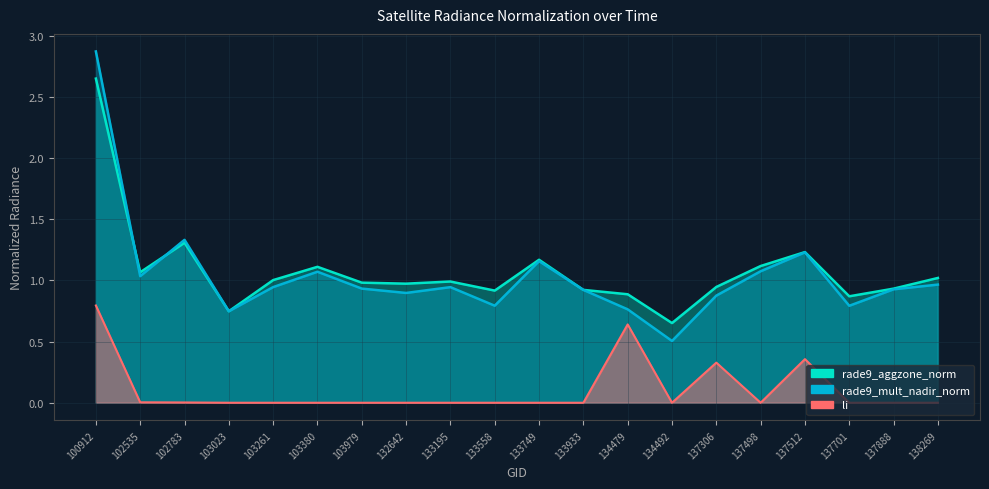

Reading right to left, extract all data points from this chart.

rade9_aggzone_norm: 1.0	0.9	0.9	1.2	1.1	0.9	0.7	0.9	0.9	1.2	0.9	1.0	1.0	1.0	1.1	1.0	0.7	1.3	1.1	2.7
rade9_mult_nadir_norm: 1.0	0.9	0.8	1.2	1.1	0.9	0.5	0.8	0.9	1.2	0.8	0.9	0.9	0.9	1.1	0.9	0.7	1.3	1.0	2.9
li: 0.0	0.0	0.0	0.4	0.0	0.3	0.0	0.6	0.0	0.0	0.0	0.0	0.0	0.0	0.0	0.0	0.0	0.0	0.0	0.8